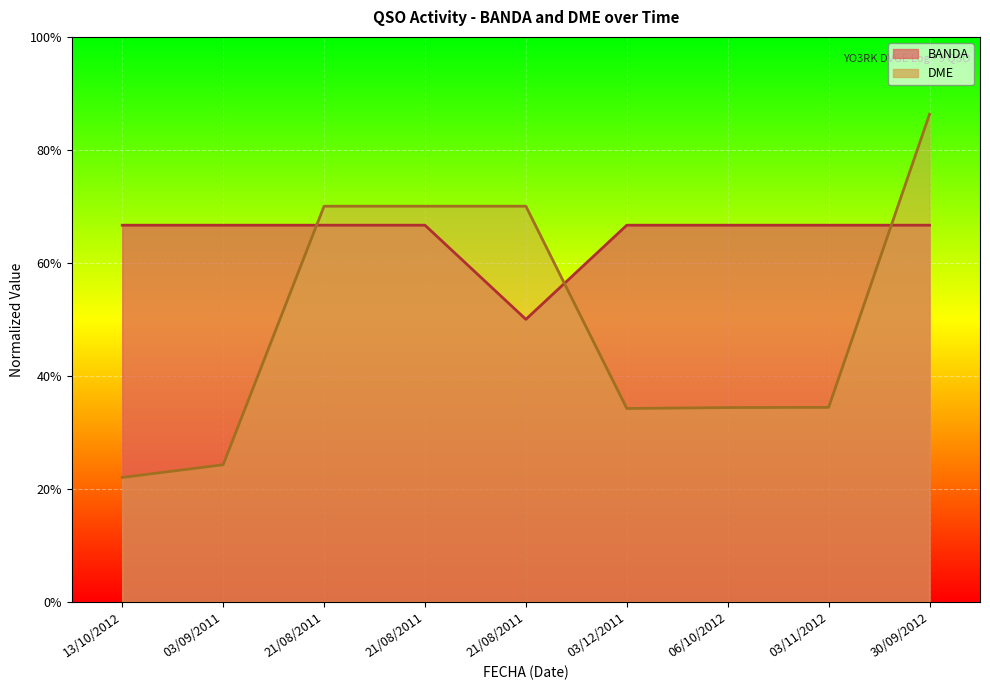

At which label is BANDA closest to 0?

21/08/2011